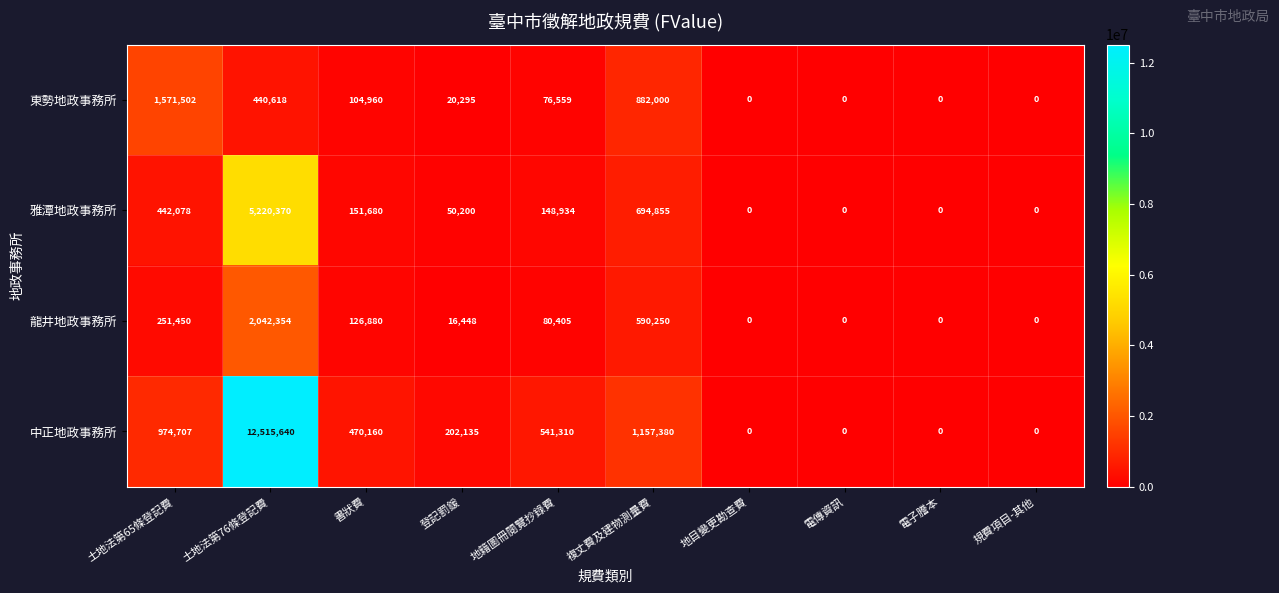

At which category does the chart reach its peak across all series?

土地法第76條登記費